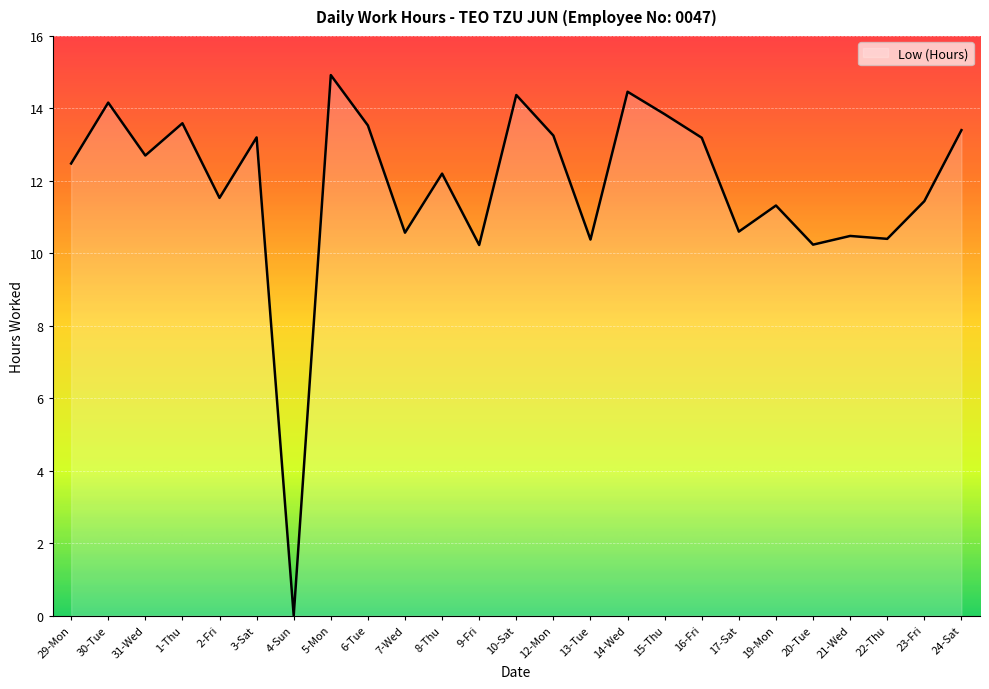

What is the difference between the values at 31-Wed and 9-Fri?

2.5